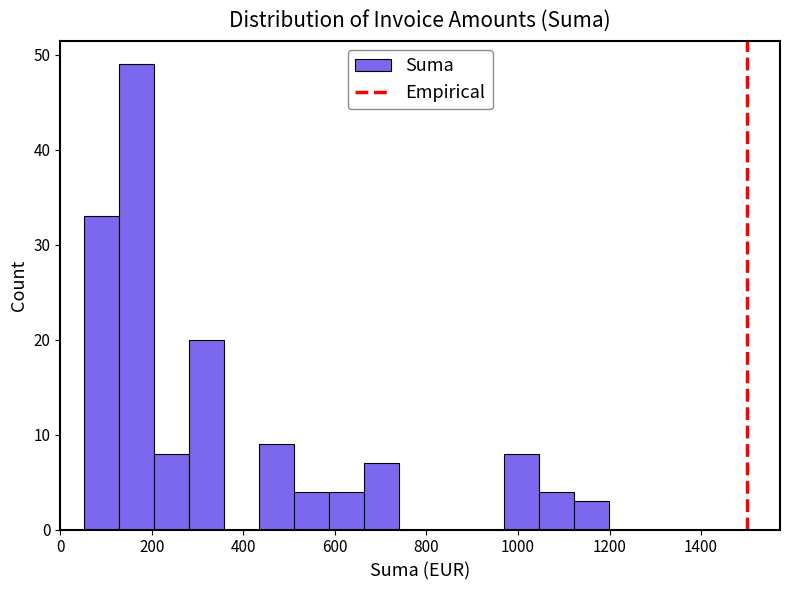

Around what value on the x-axis is the tallest bar? Give the approximate position of its centre, as read against the axis.

160